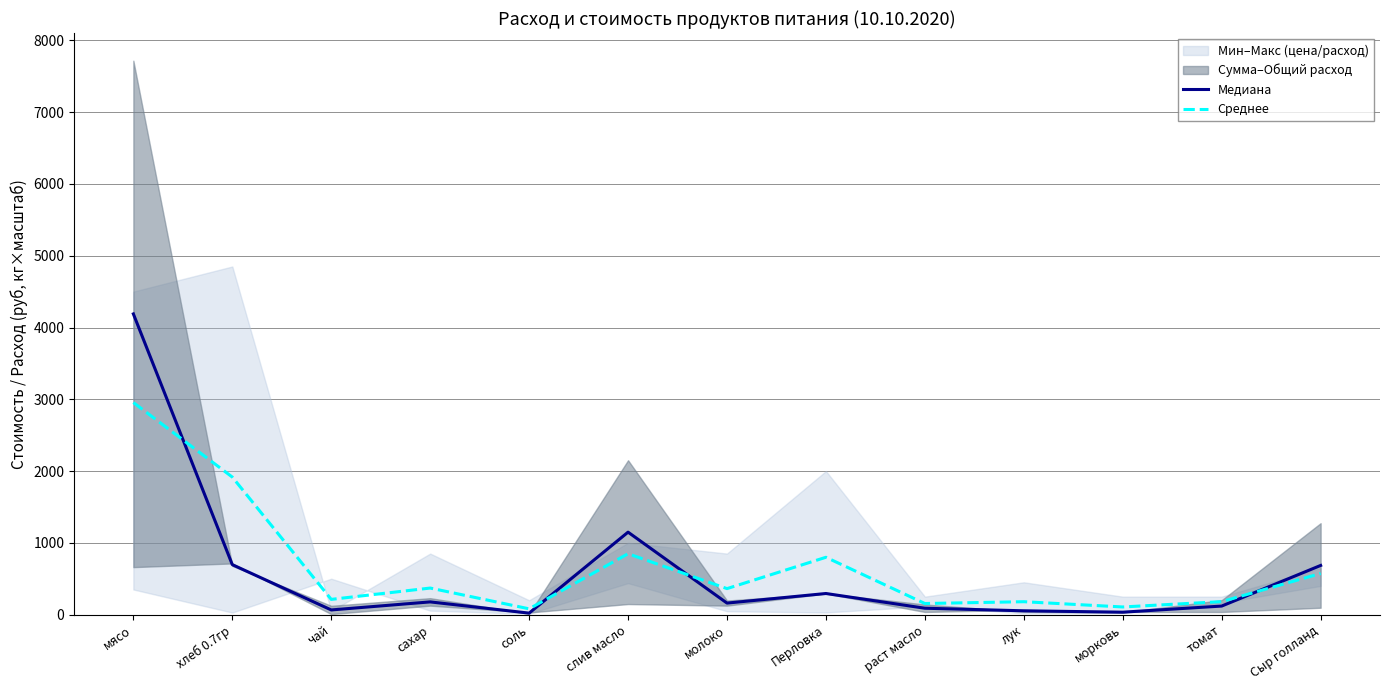

Reading right to left, extract all data points from this chart.

Медиана: Сыр голланд=684.8	томат=119.0	морковь=33.7	лук=52.9	раст масло=88.8	Перловка=294.0	молоко=160.4	слив масло=1148.8	соль=20.6	сахар=177.0	чай=64.9	хлеб 0.7гр=696.0	мясо=4189.5
Среднее: Сыр голланд=572.9	томат=180.7	морковь=106.4	лук=179.7	раст масло=154.4	Перловка=798.7	молоко=362.1	слив масло=848.2	соль=80.4	сахар=369.9	чай=212.0	хлеб 0.7гр=1916.3	мясо=2954.3